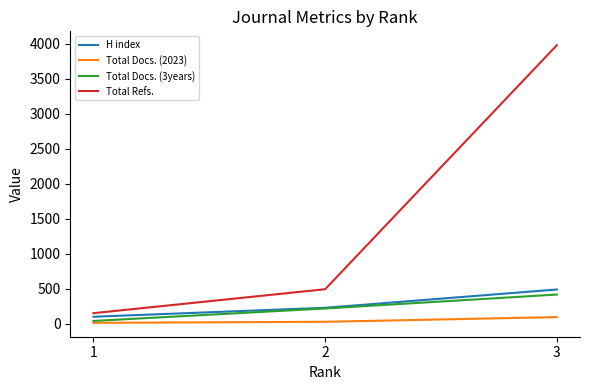

What is the maximum value for Total Refs.?

3980